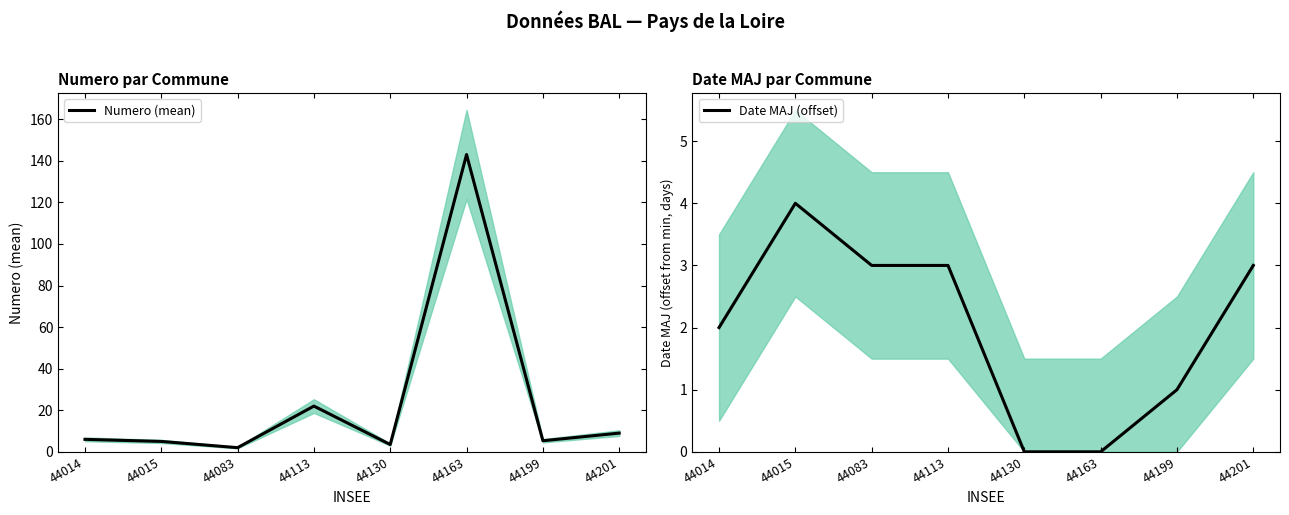

Where does the Date MAJ (offset) series first go above 3?

44015